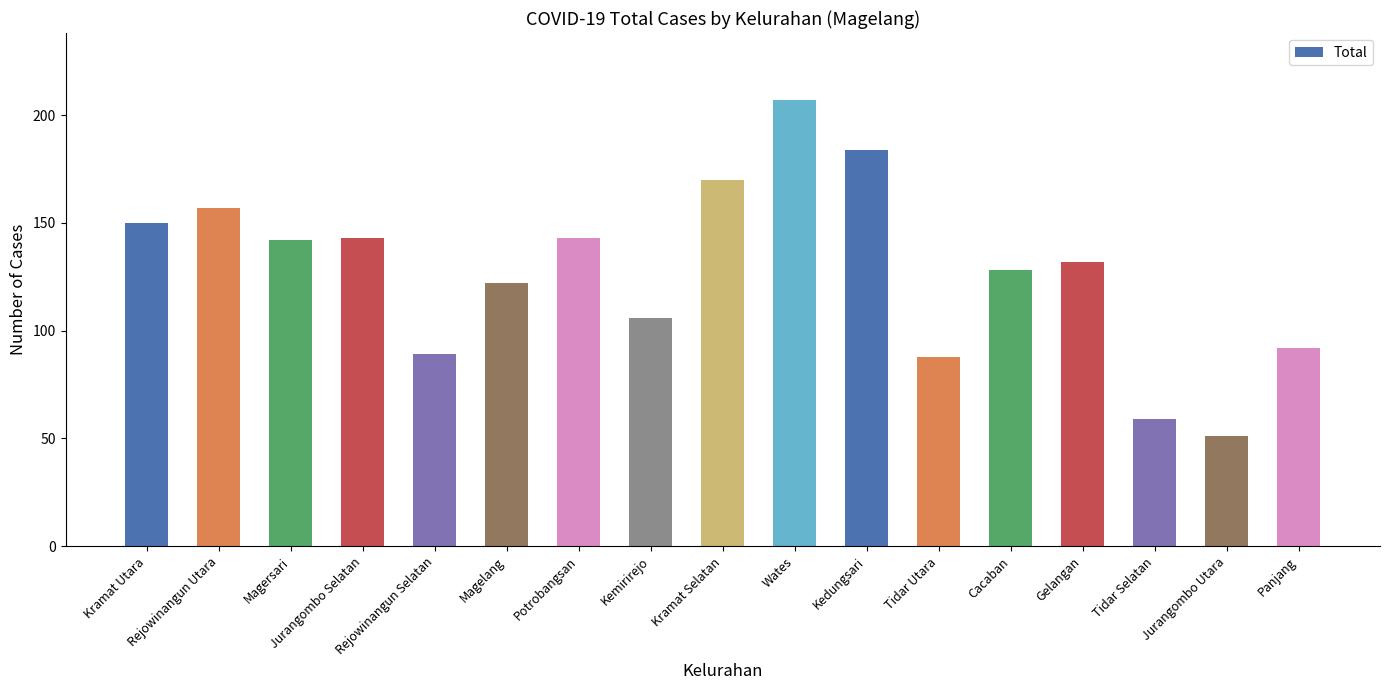

What is the minimum value shown in the chart?

51